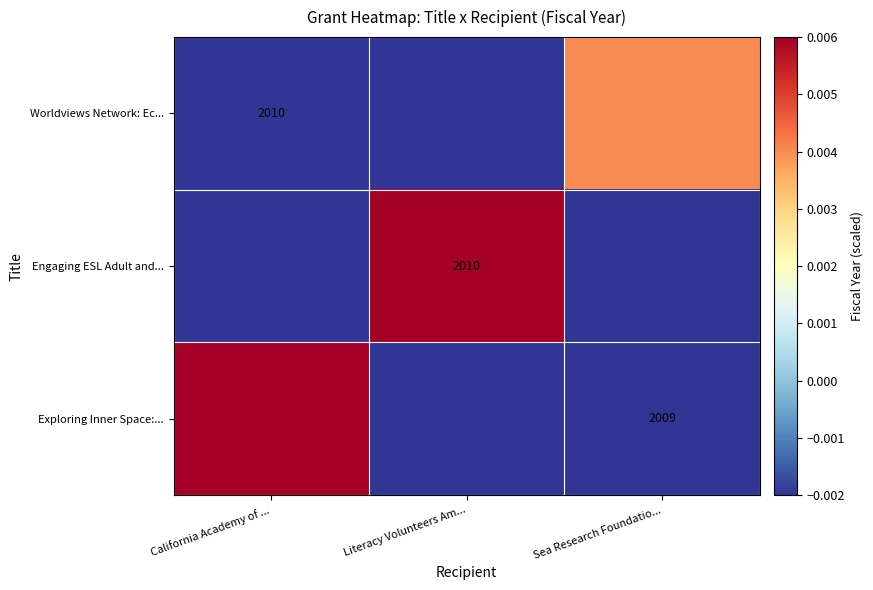

How many data points in Worldviews Network: Ec... are less than 0?

2